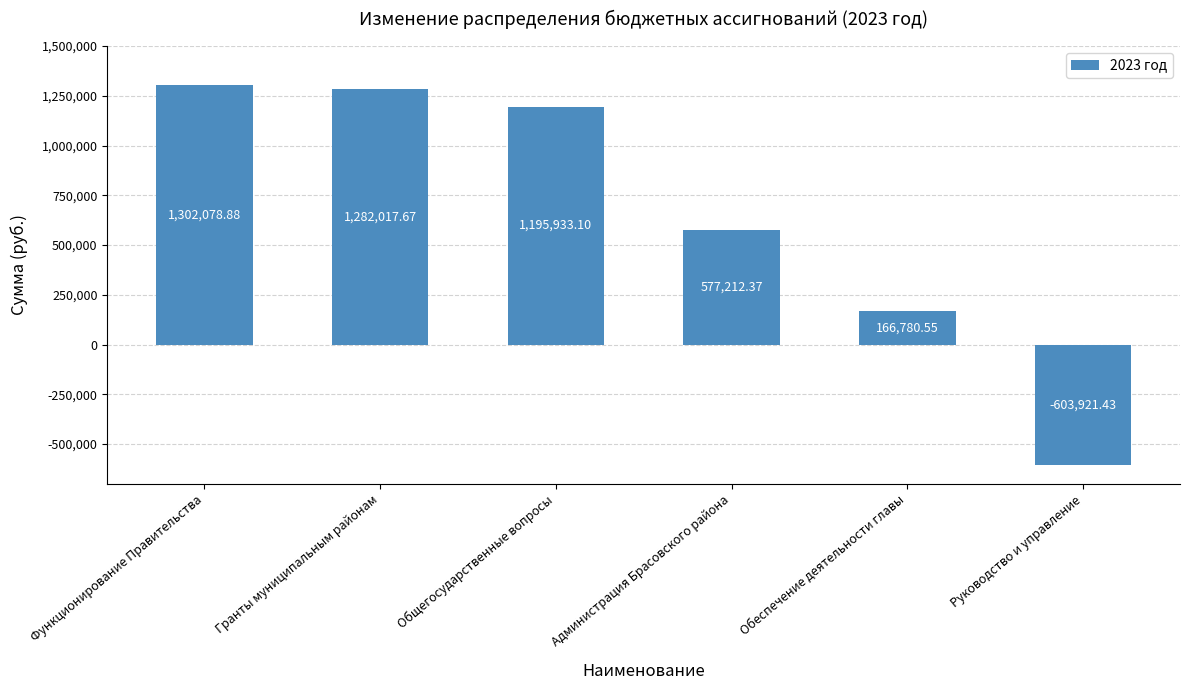

Which has a higher value, Гранты муниципальным районам or Функционирование Правительства?

Функционирование Правительства